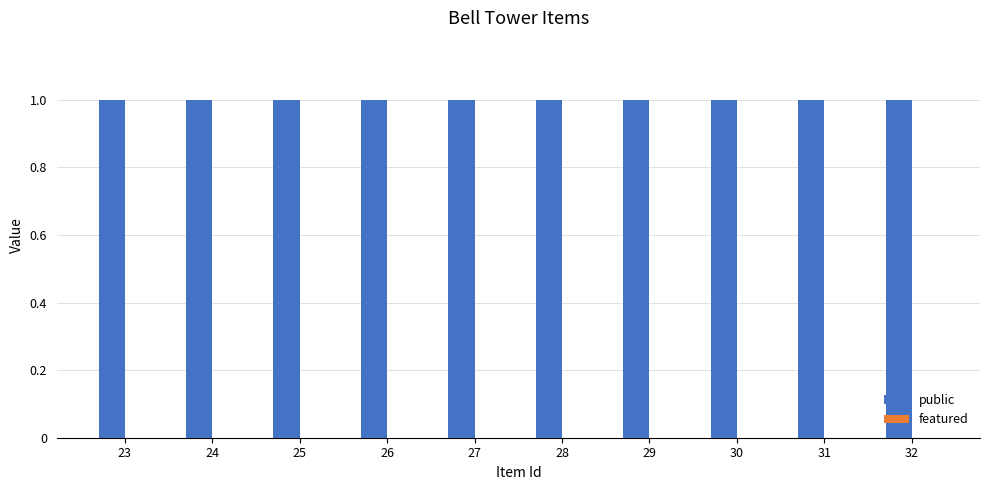

Which series has the largest total across all categories?

public